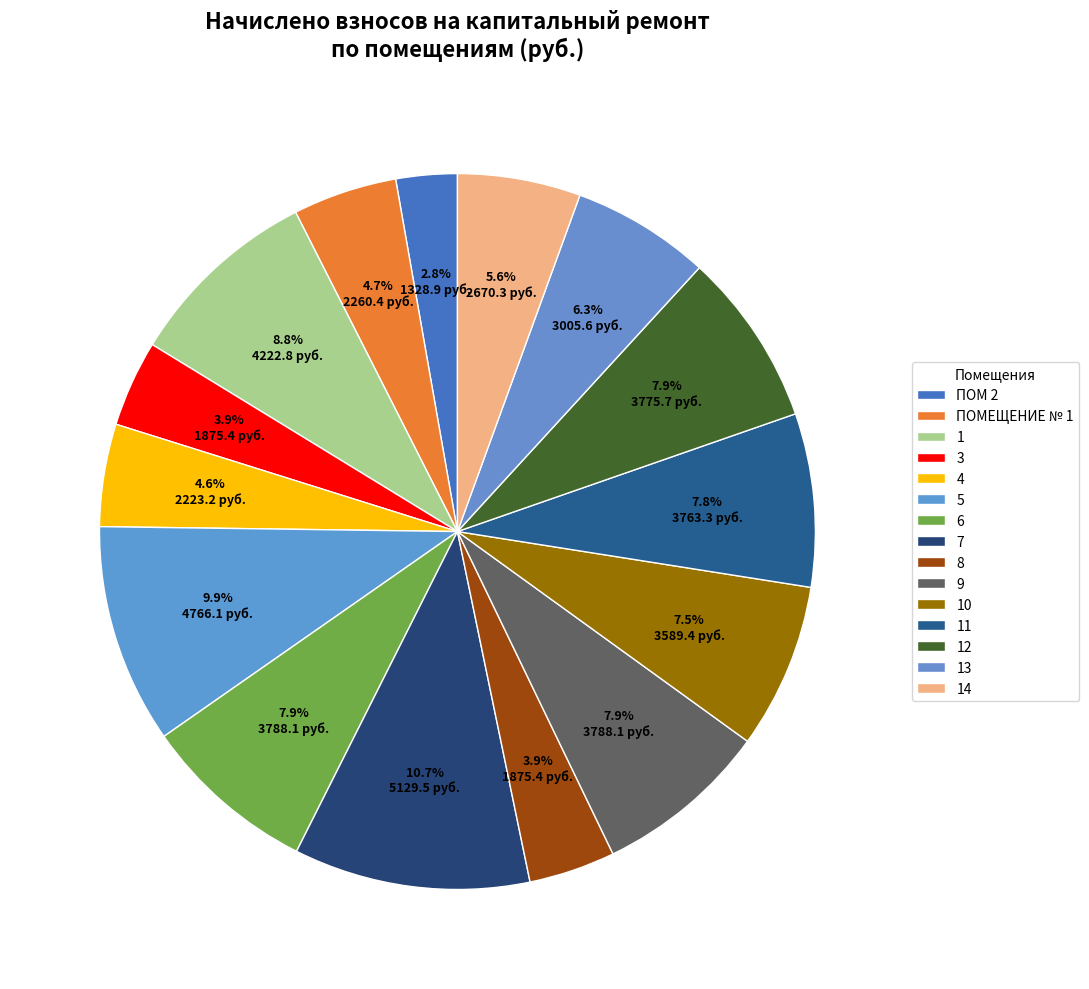

Is there any slice that represents more than half of the pie?

No